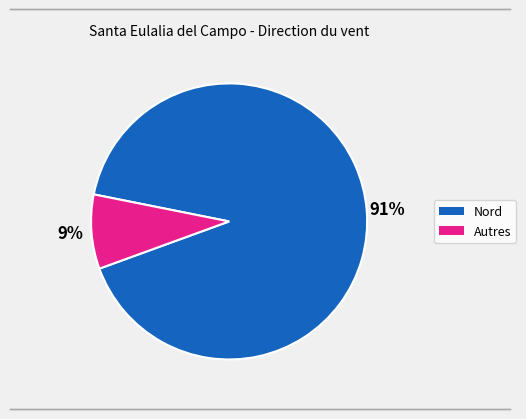

Is there a majority slice in this chart?

Yes